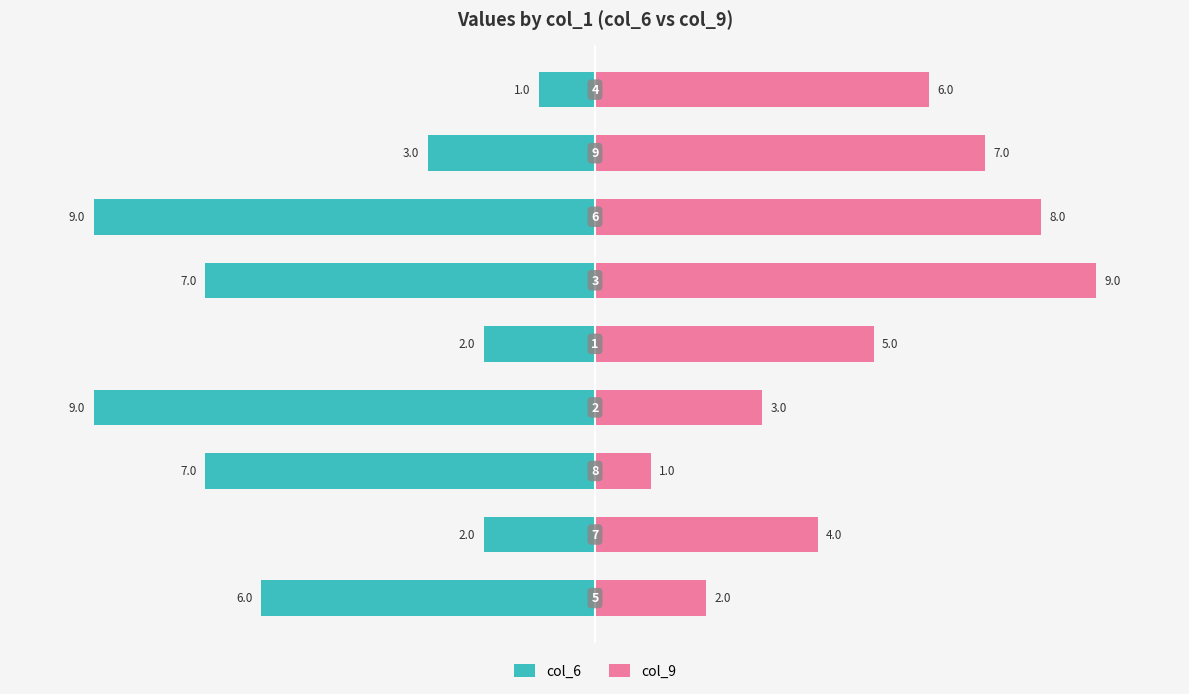

Reading right to left, what are all the values shown in this chart?

col_6: -1	-3	-9	-7	-2	-9	-7	-2	-6
col_9: 6	7	8	9	5	3	1	4	2